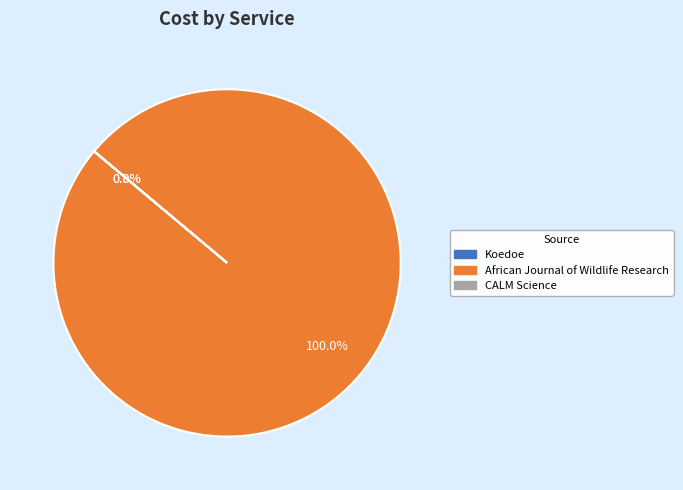

Is CALM Science the majority of the pie?

No